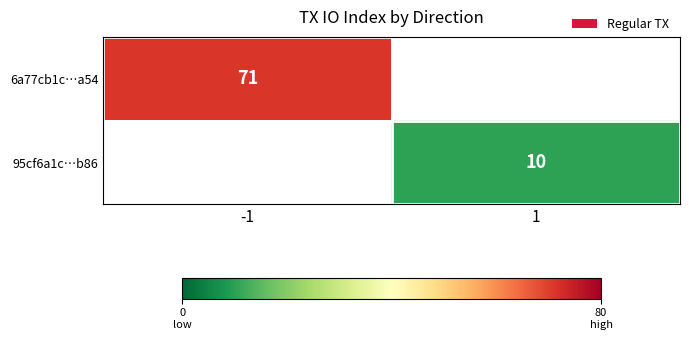

The 6a77cb1c…a54 series shows 22 at -1. True or false?

False